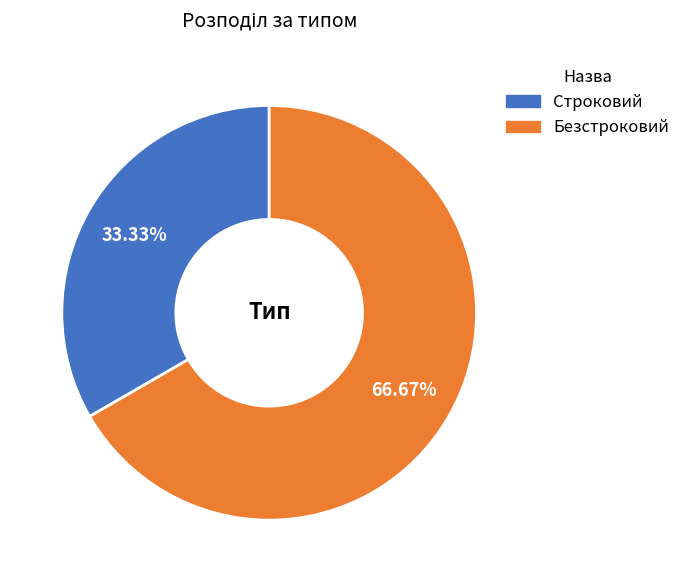

Does Строковий represent more than half of the total?

No